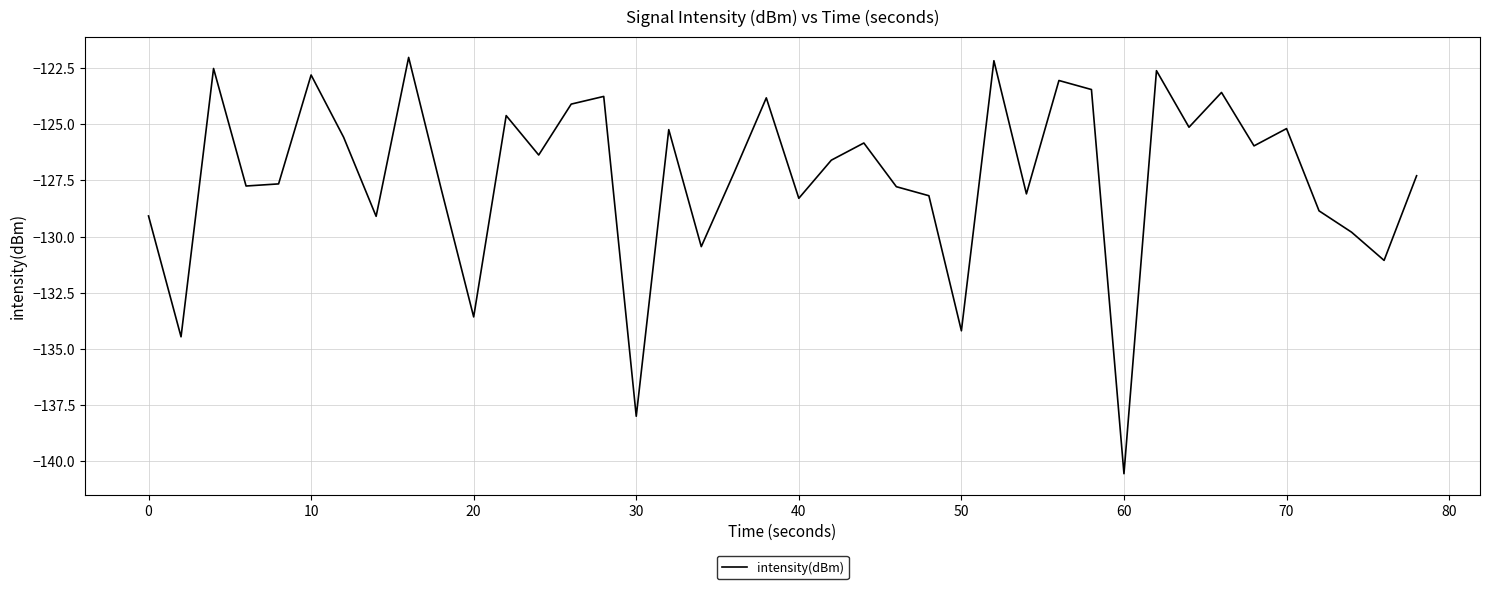

What is the maximum value shown in the chart?

-122.0